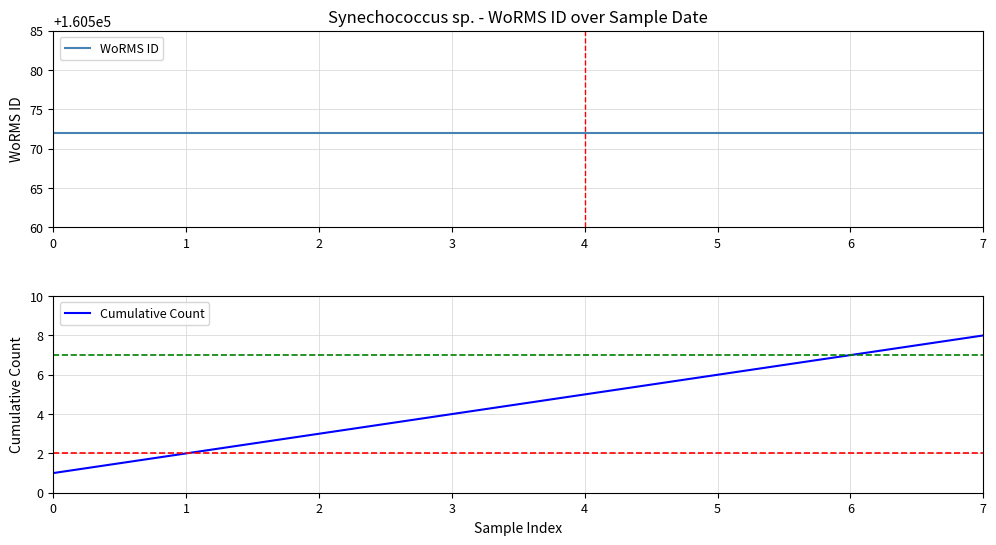

What is the sum of the WoRMS ID values at 7 and 2?

321144